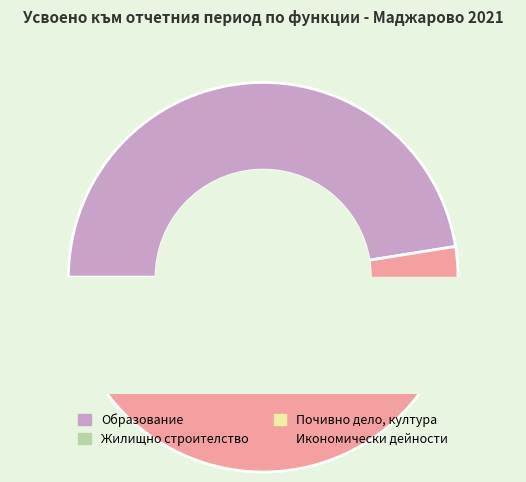

Which category accounts for the majority?

Икономически дейности